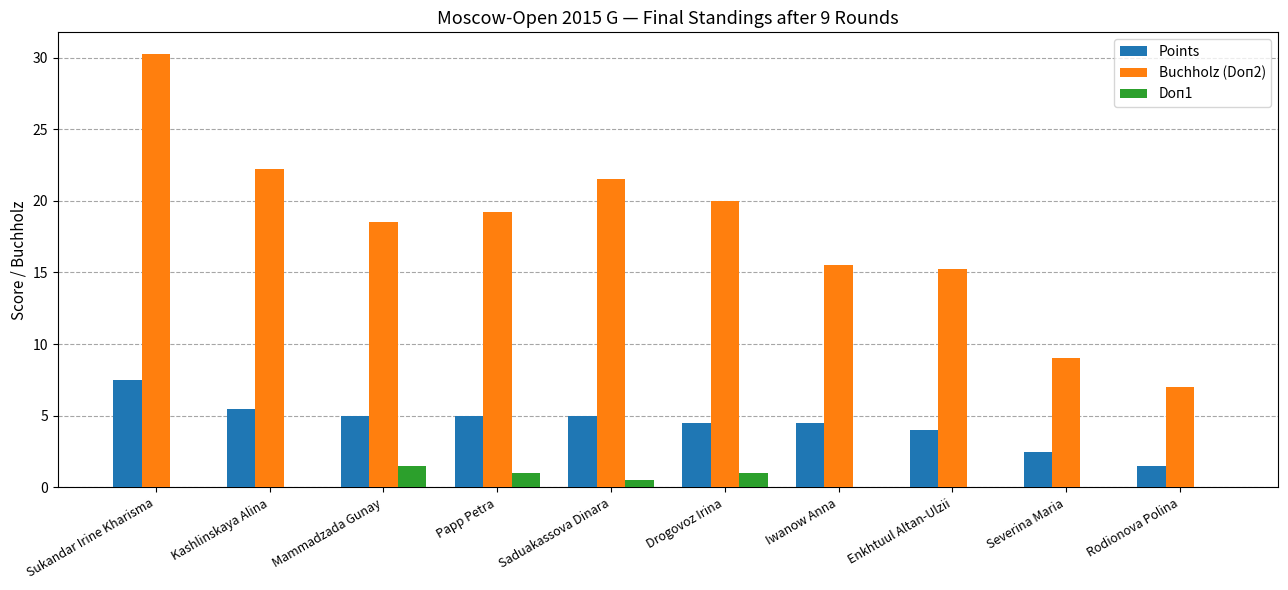

Are the bars grouped side by side (vs. stacked)?

Yes